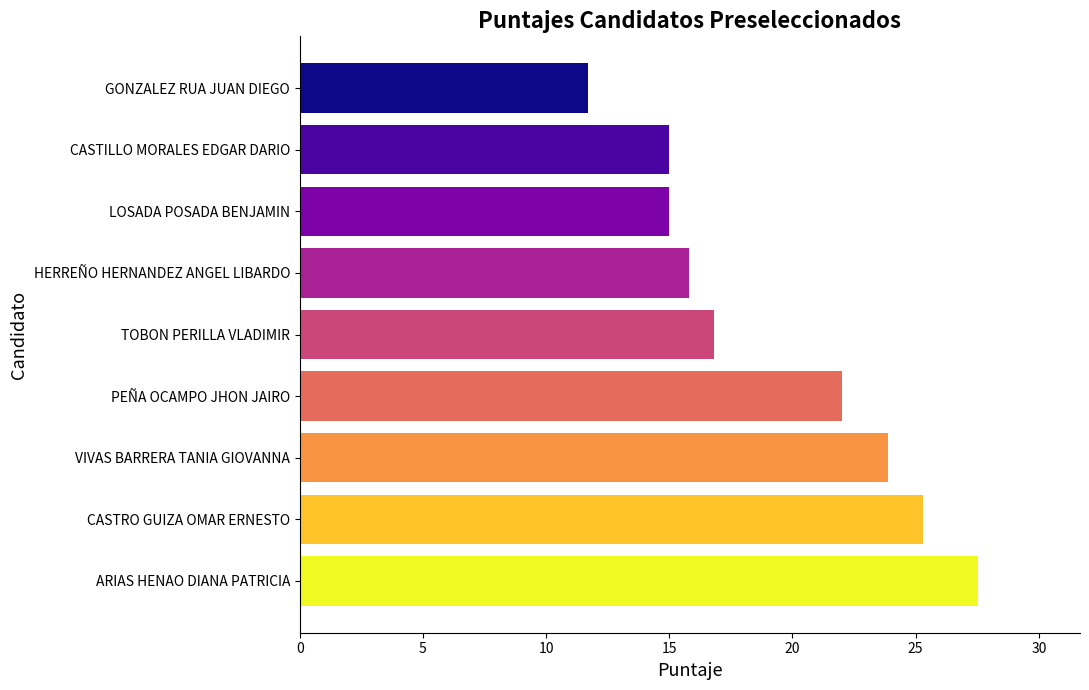

Reading top to bottom, transcribe all the data shown in this chart.

11.7	15.0	15.0	15.8	16.8	22.0	23.9	25.3	27.5